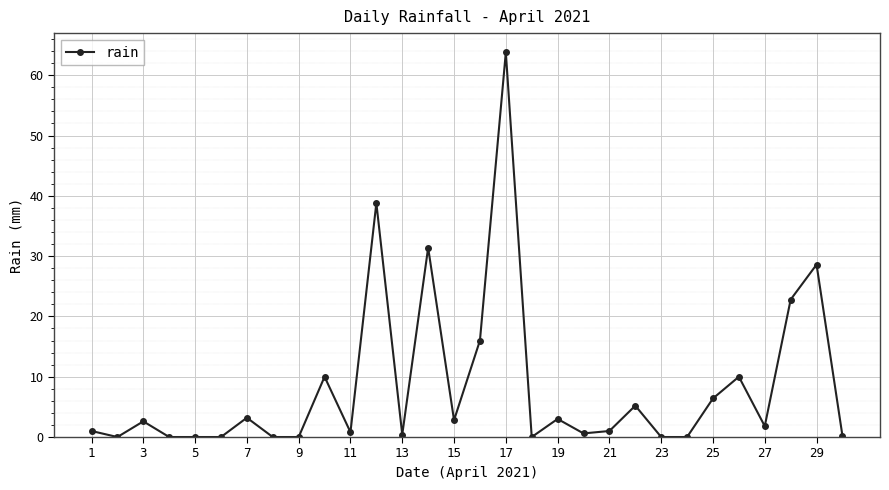

What is the sum of all values?

250.4